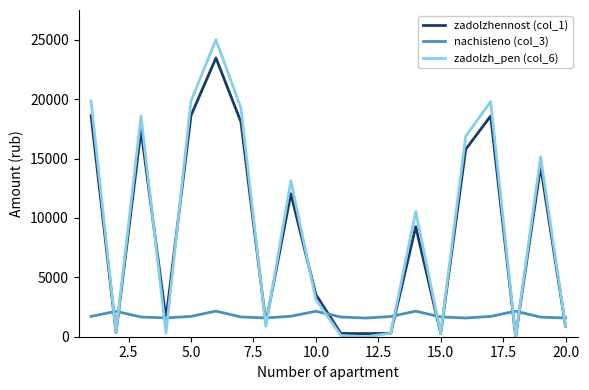

What is the maximum value shown in the chart?

25009.8